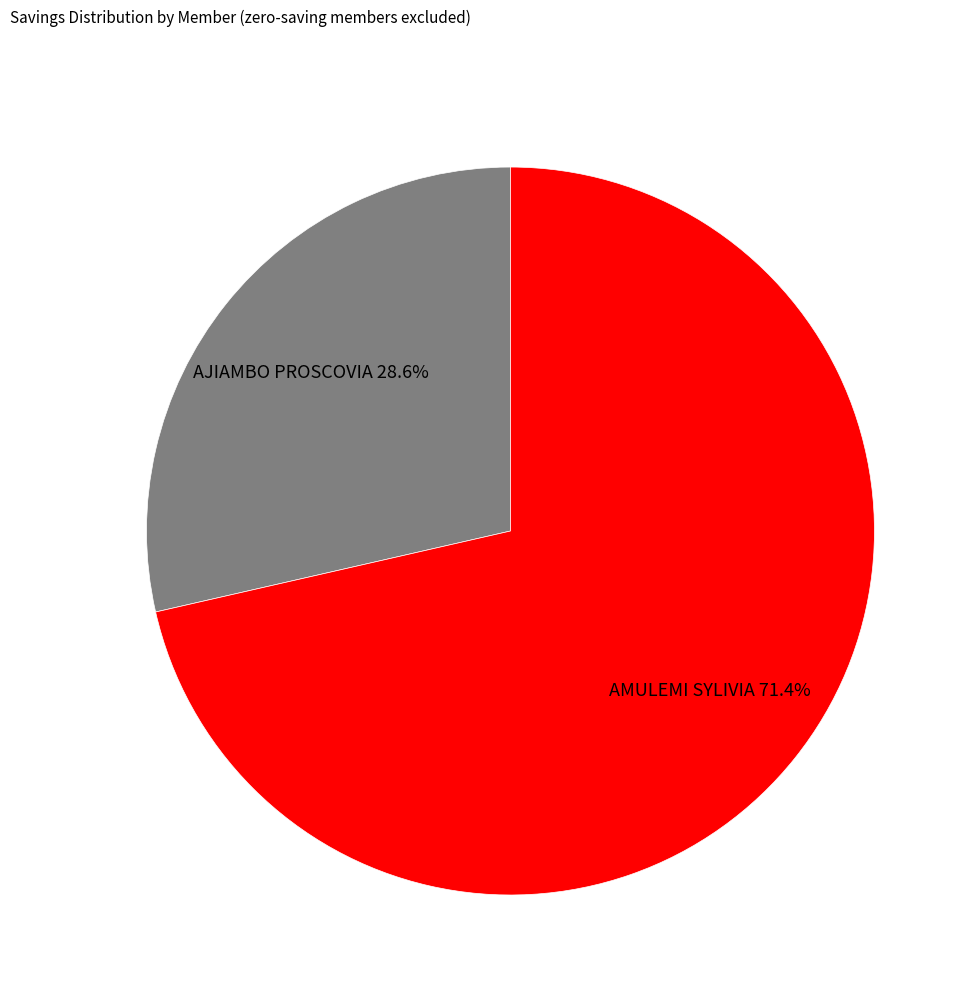

What percentage is the AJIAMBO PROSCOVIA slice, to the nearest percent?

29%